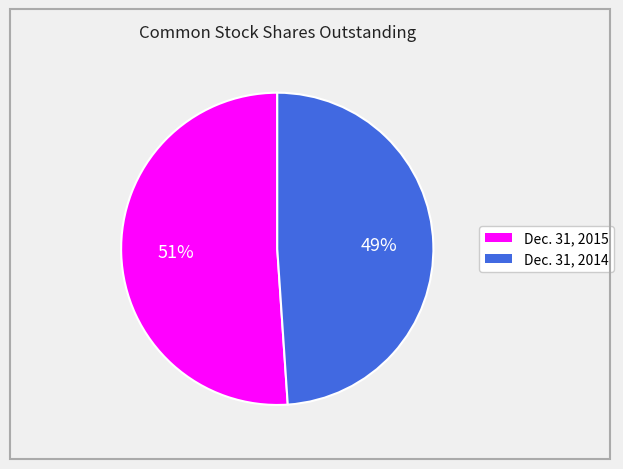

Count the number of slices in the pie.

2